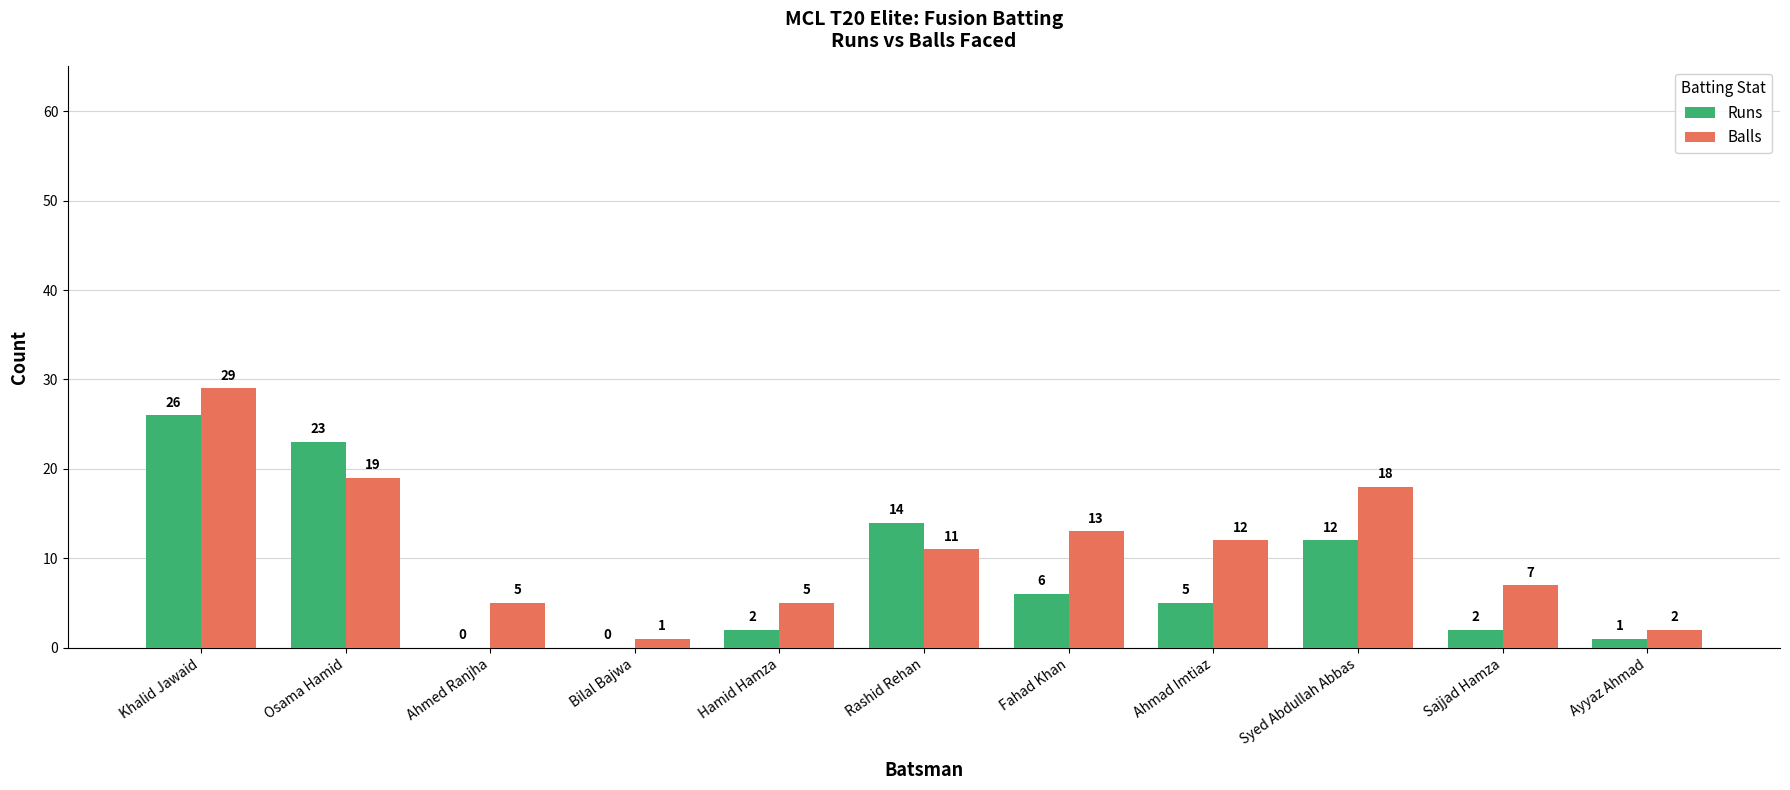

At which label is Balls closest to 15?

Fahad Khan